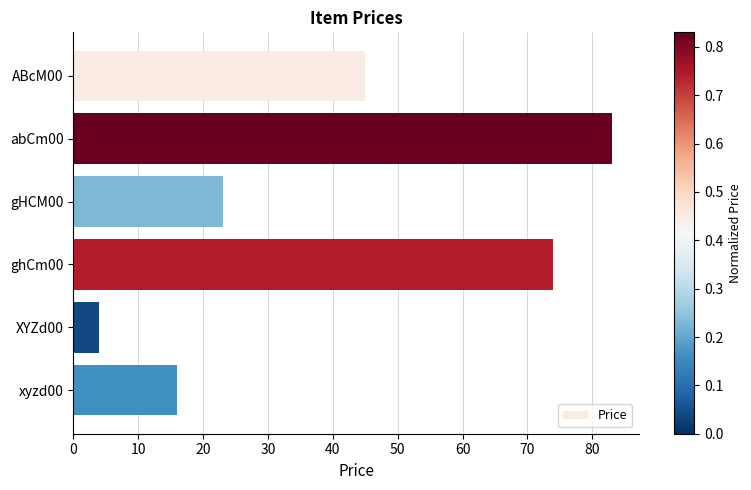

Reading top to bottom, transcribe all the data shown in this chart.

ABcM00=45	abCm00=83	gHCM00=23	ghCm00=74	XYZd00=4	xyzd00=16